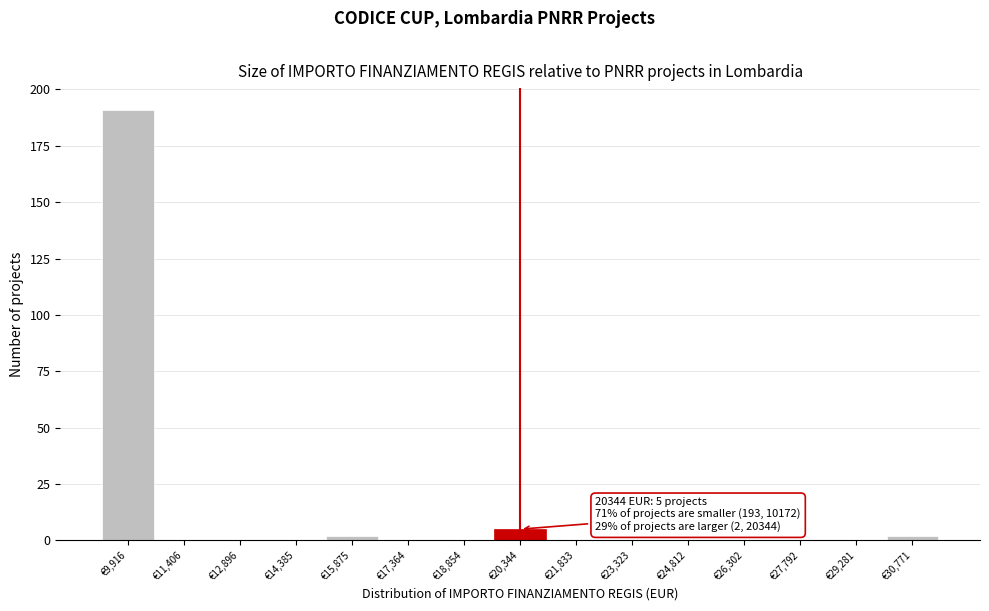

Which range on the x-axis has the tallest bar?

9200 to 10600